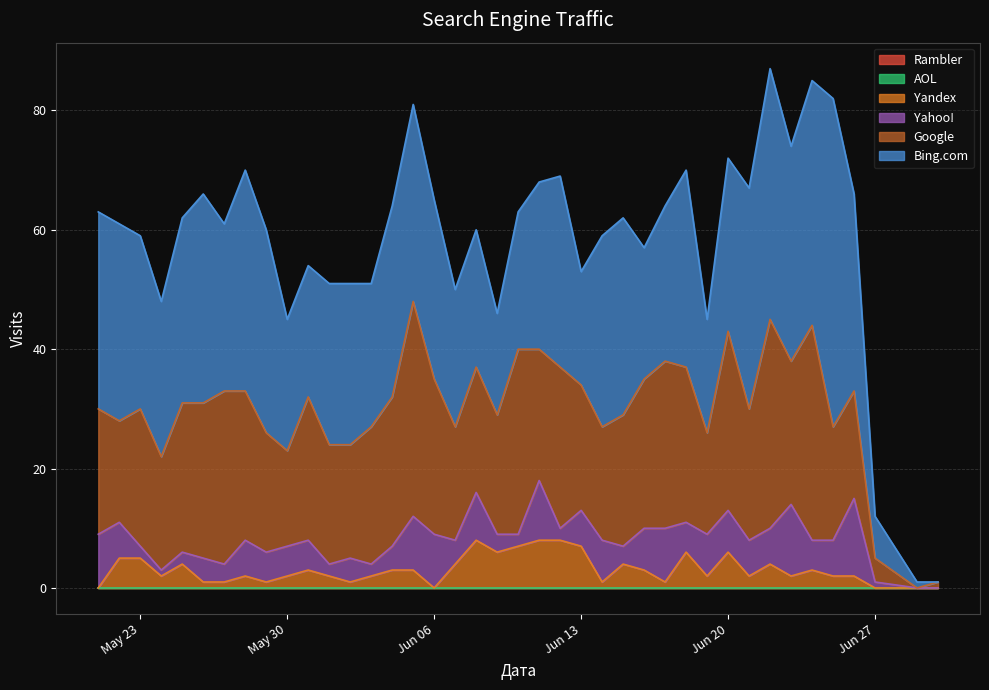

What is the value of the Yahoo! point at the 6th from the left?

5